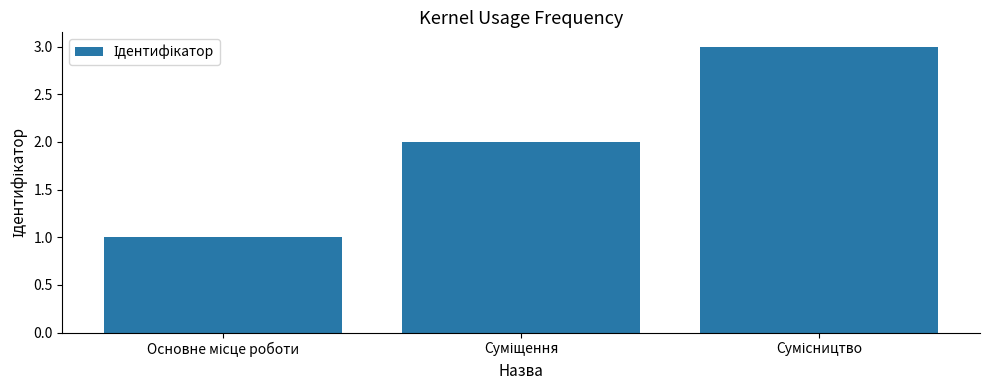

What is the maximum value shown in the chart?

3